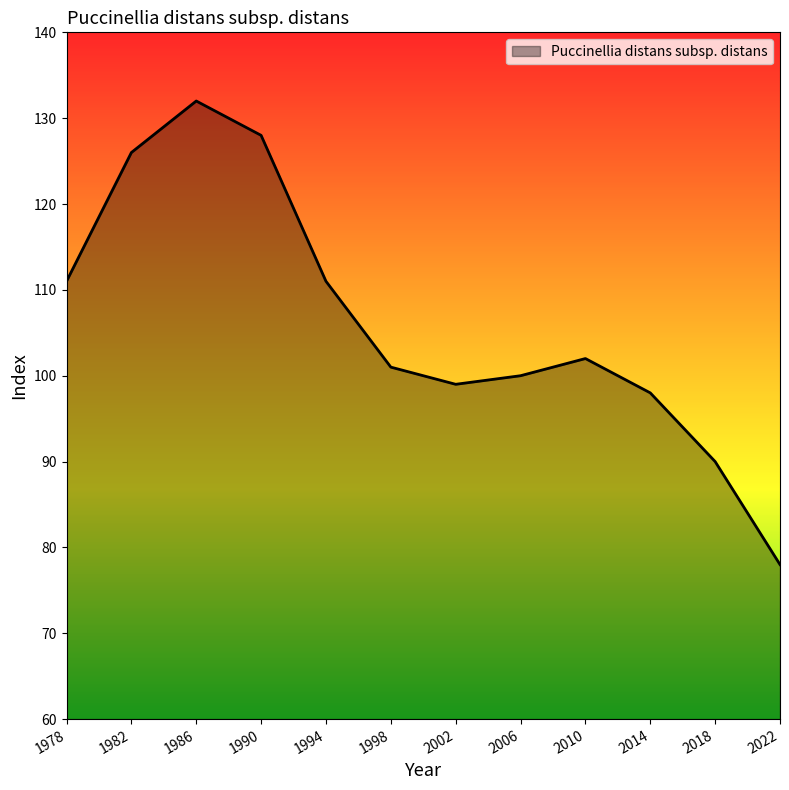

What is the difference between the values at 1994 and 2018?

21